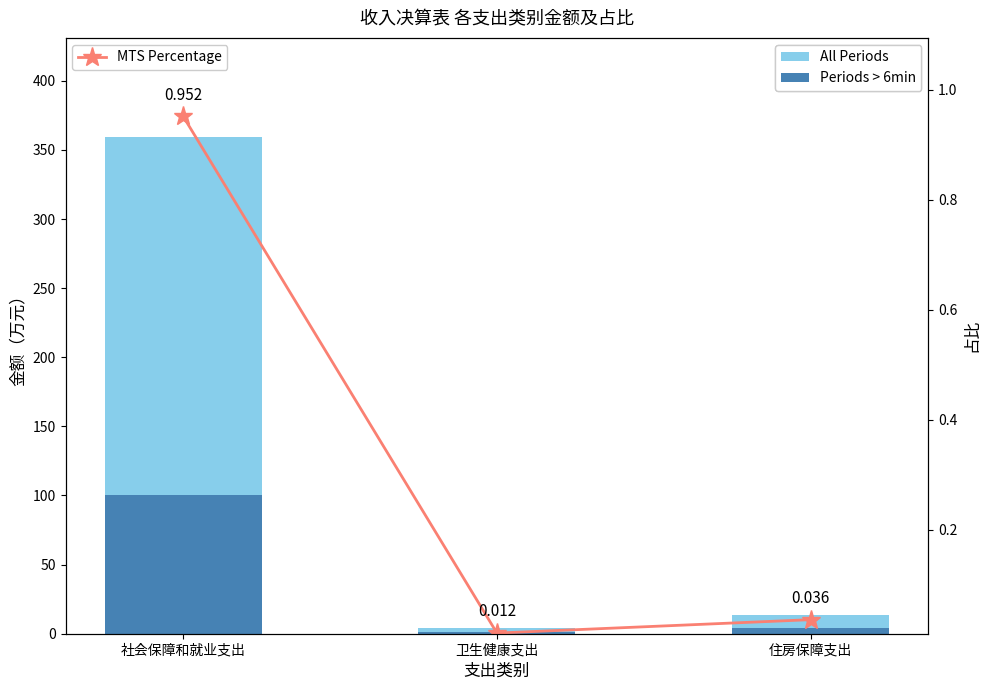

Reading left to right, list all the values displayed in this chart.

All Periods: 社会保障和就业支出=359.2	卫生健康支出=4.5	住房保障支出=13.7
Periods > 6min: 社会保障和就业支出=100.6	卫生健康支出=1.2	住房保障支出=3.8
MTS Percentage: 社会保障和就业支出=1.0	卫生健康支出=0.0	住房保障支出=0.0